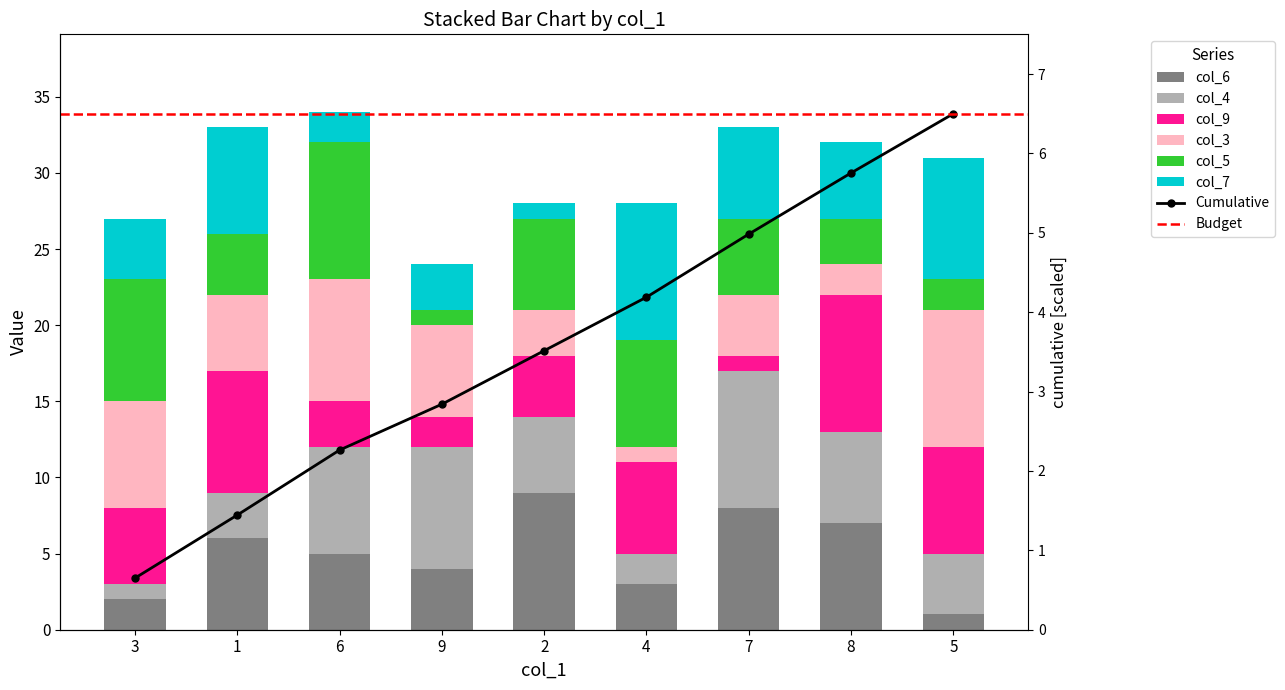

What value does the col_6 series have at 8?

7